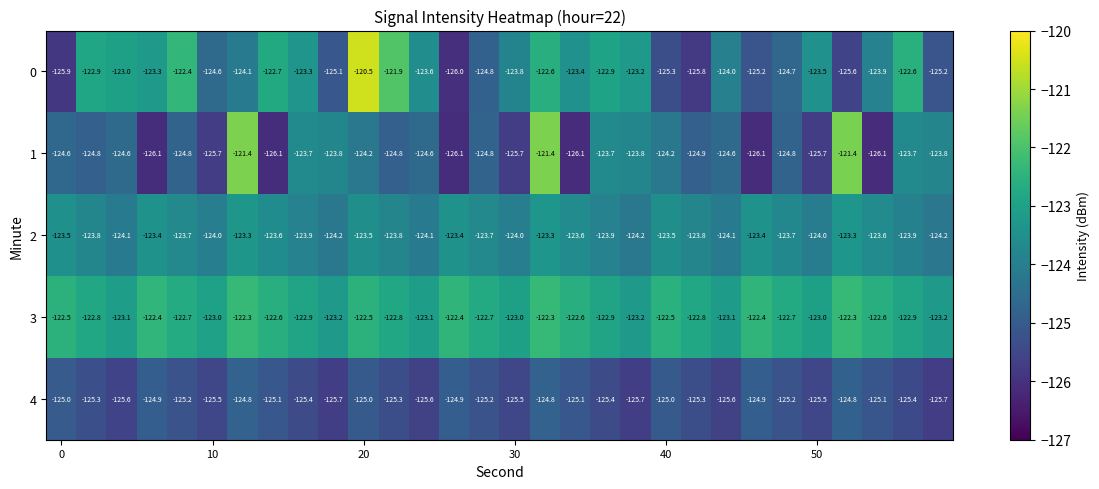

Which series has the largest total across all categories?

3